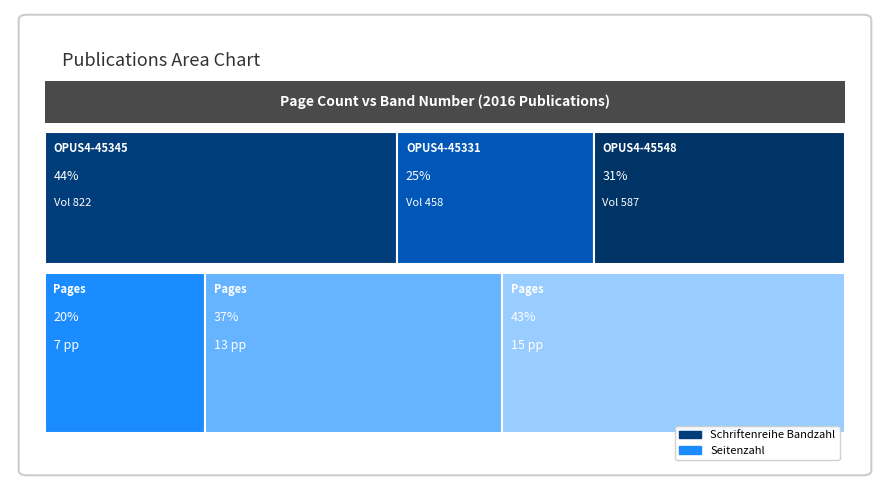

Reading left to right, extract all data points from this chart.

Seitenzahl: OPUS4-45345=7	OPUS4-45331=13	OPUS4-45548=15
Schriftenreihe Bandzahl: OPUS4-45345=822	OPUS4-45331=458	OPUS4-45548=587